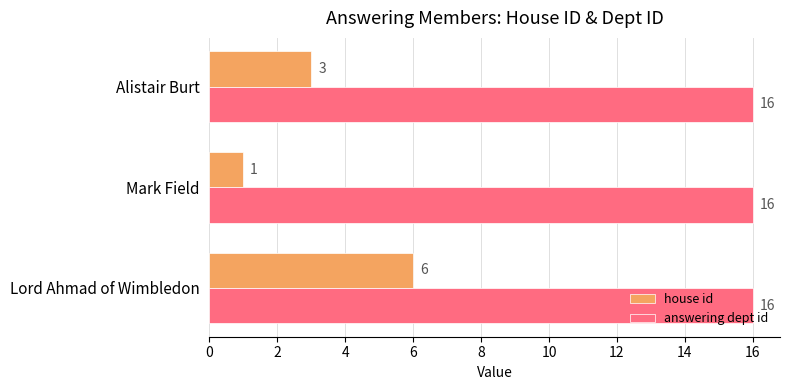

Which series has the widest spread of values?

house id